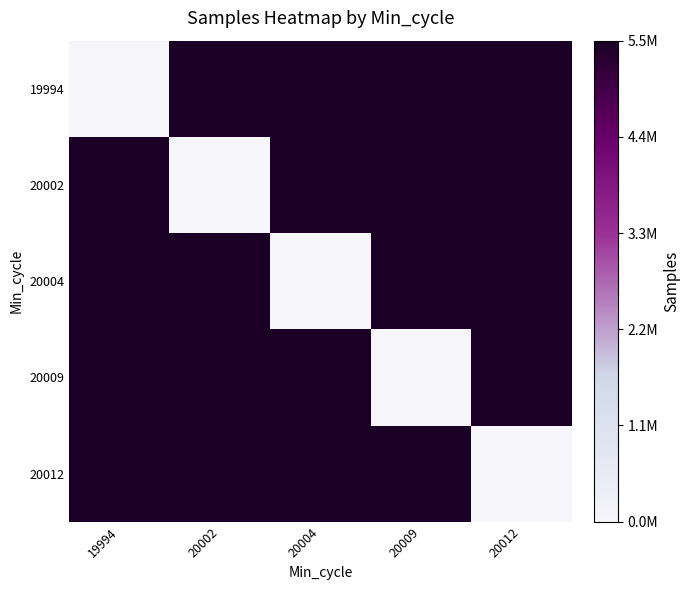

Count the number of categories in the chart.

5